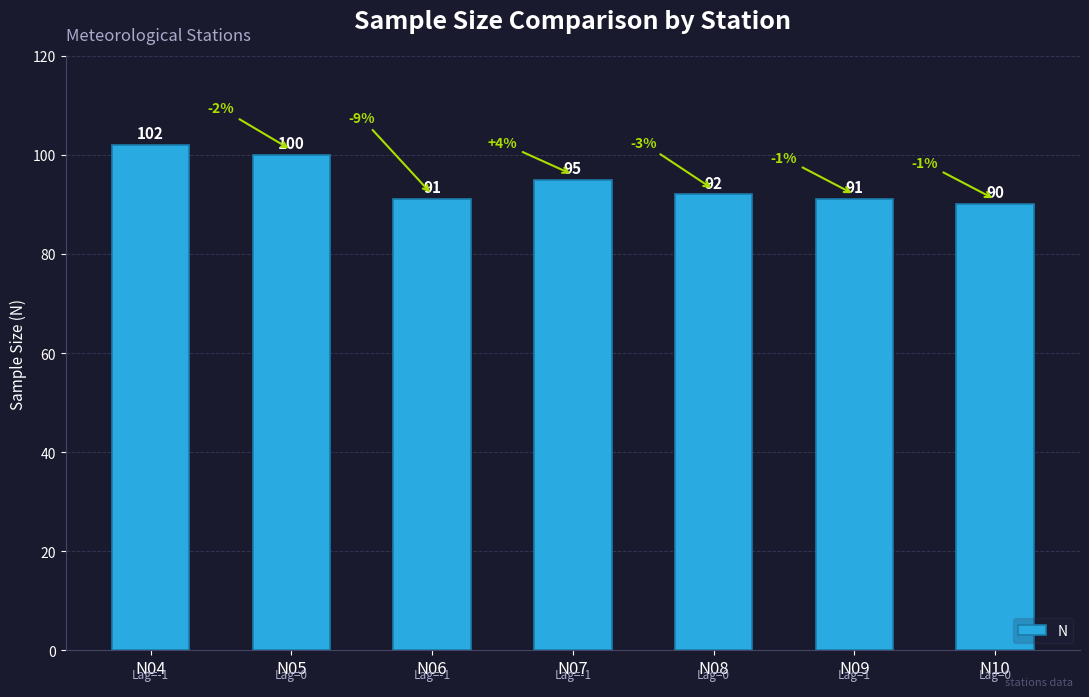

True or false: the data shows 31 at N10.

False